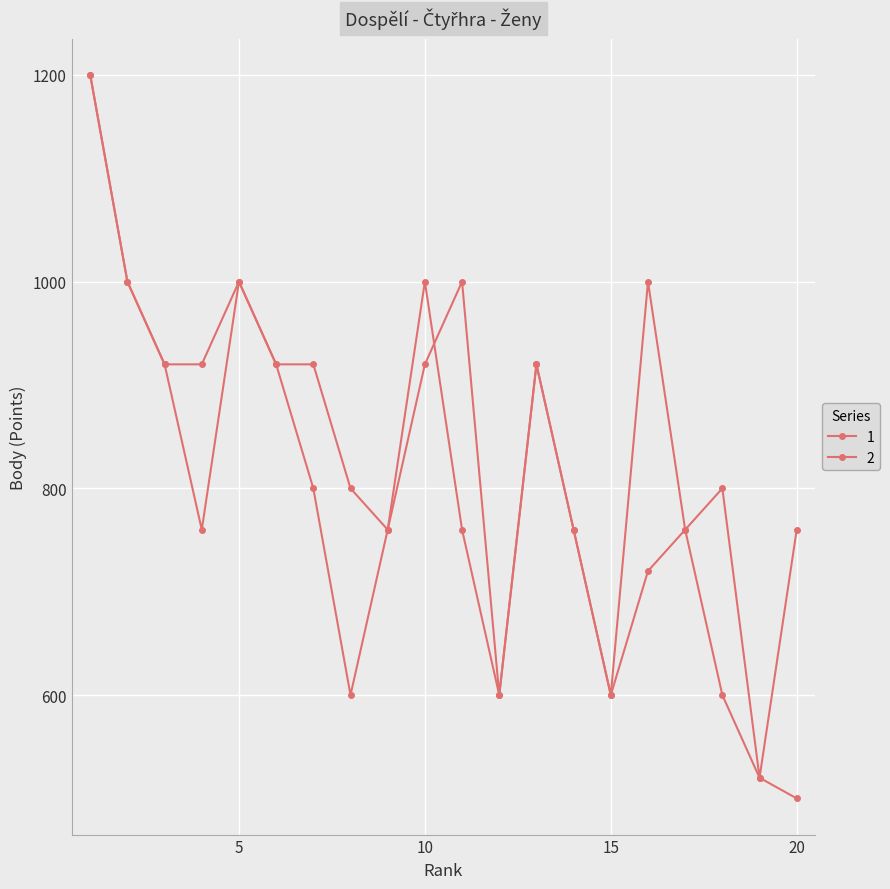

What is the average value of the 2 series?

785